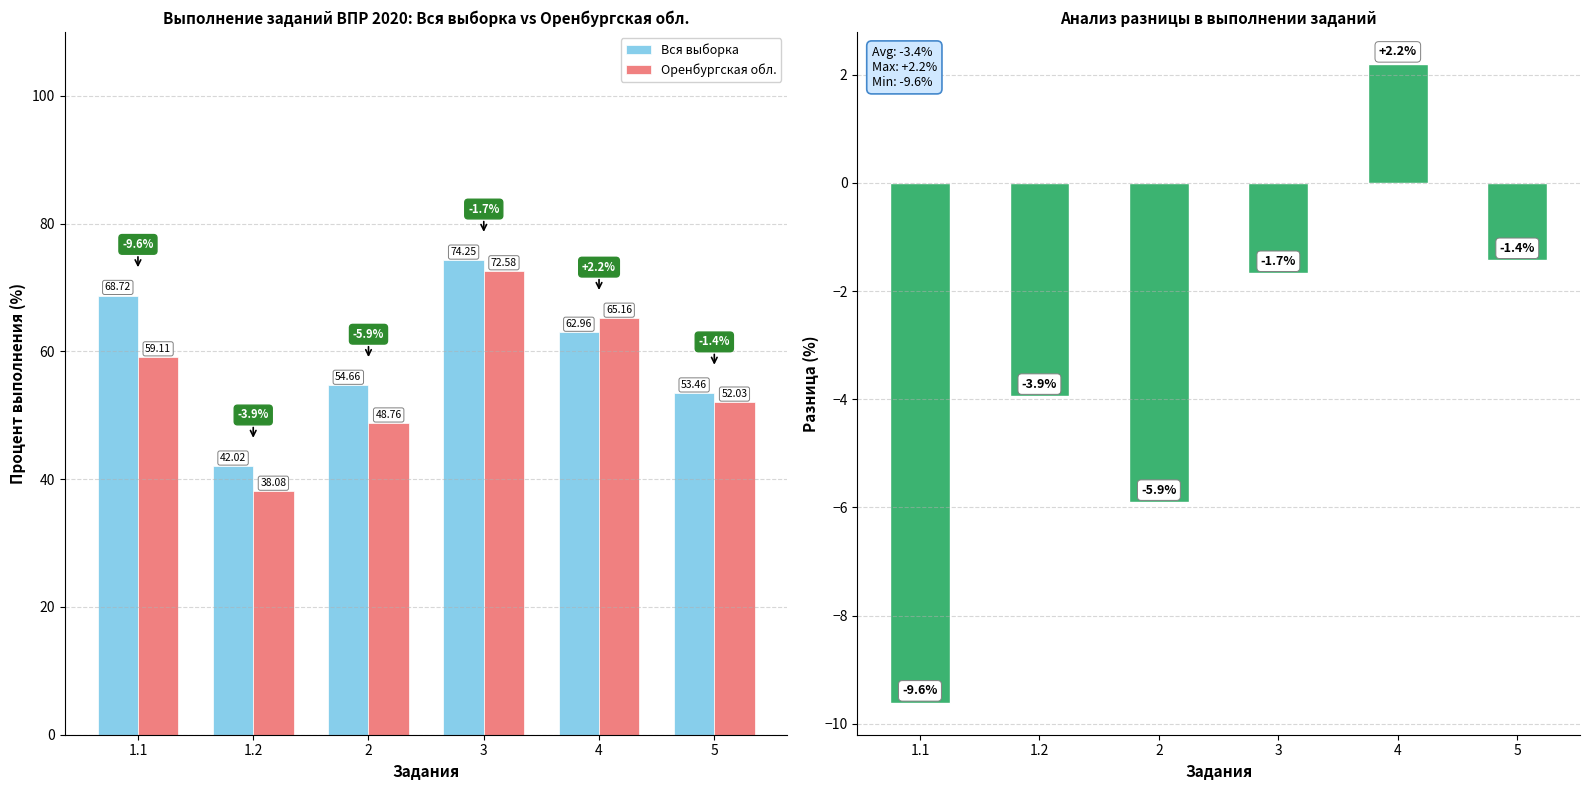

Which series changed the most between 1.2 and 2?

Вся выборка